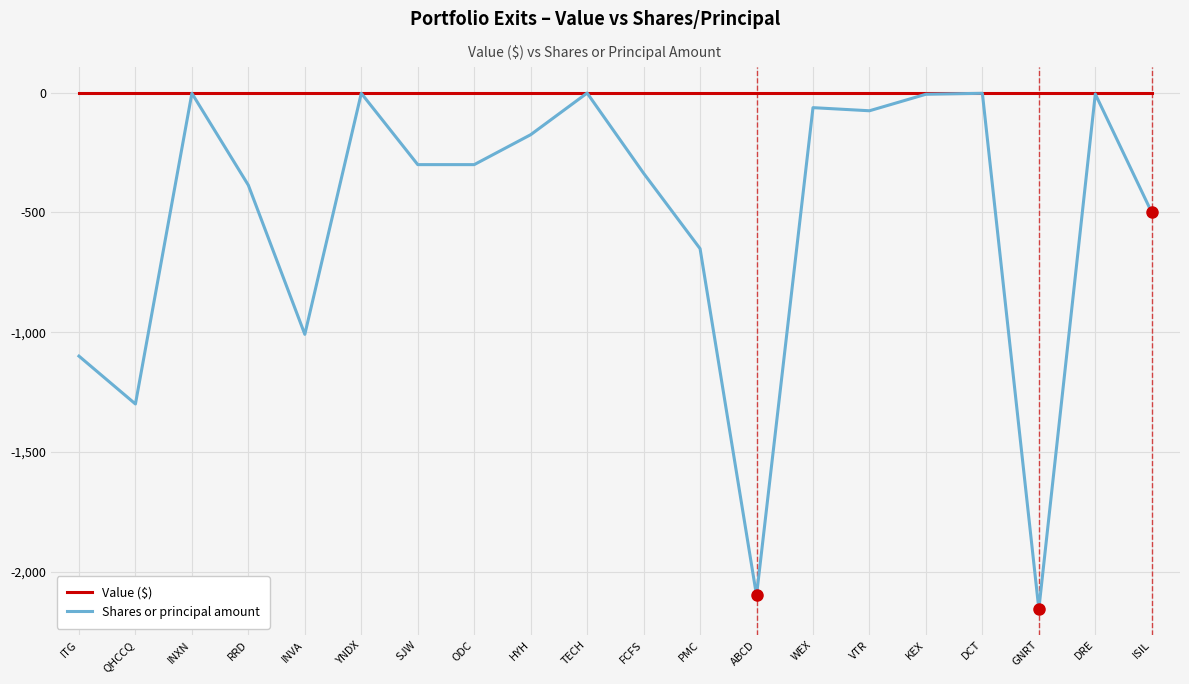

List the series in order of their overall mean, lowest first.

Shares or principal amount, Value ($)